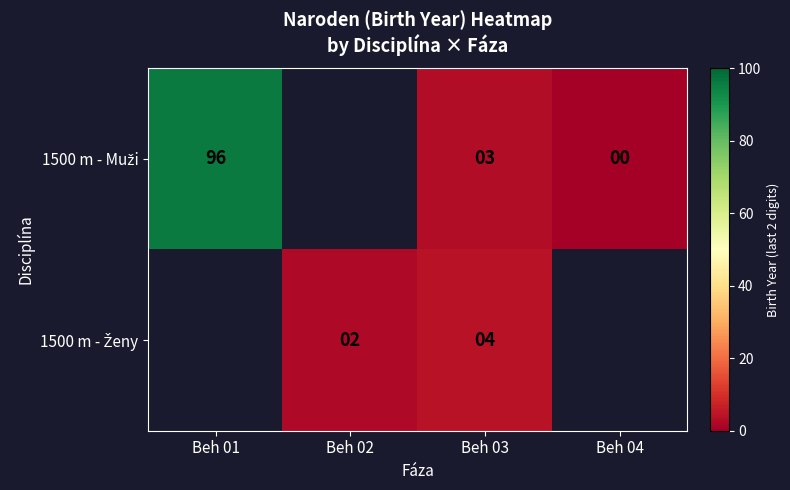

What is the difference between the maximum and minimum values in the 1500 m - Muži series?

96.0